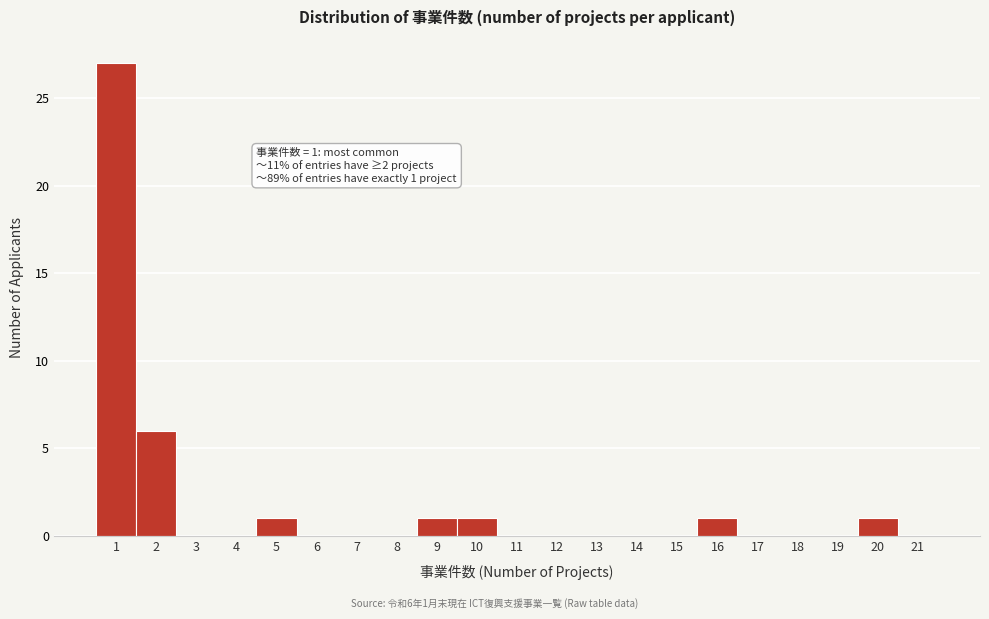

Reading left to right, what are all the values shown in this chart?

1=27	2=6	3=0	4=0	5=1	6=0	7=0	8=0	9=1	10=1	11=0	12=0	13=0	14=0	15=0	16=1	17=0	18=0	19=0	20=1	21=0